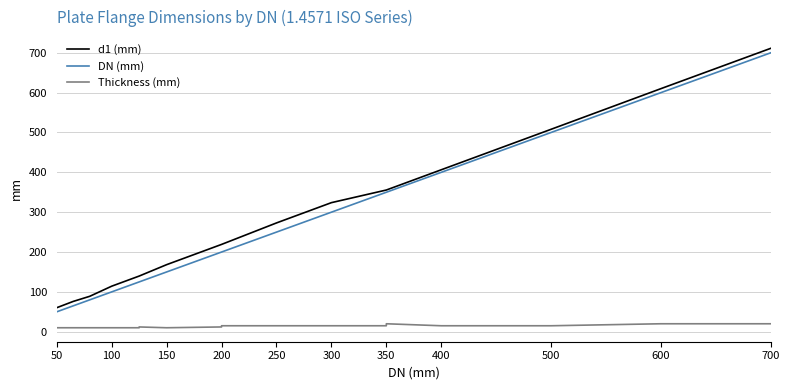

Which series has the largest total across all categories?

d1 (mm)